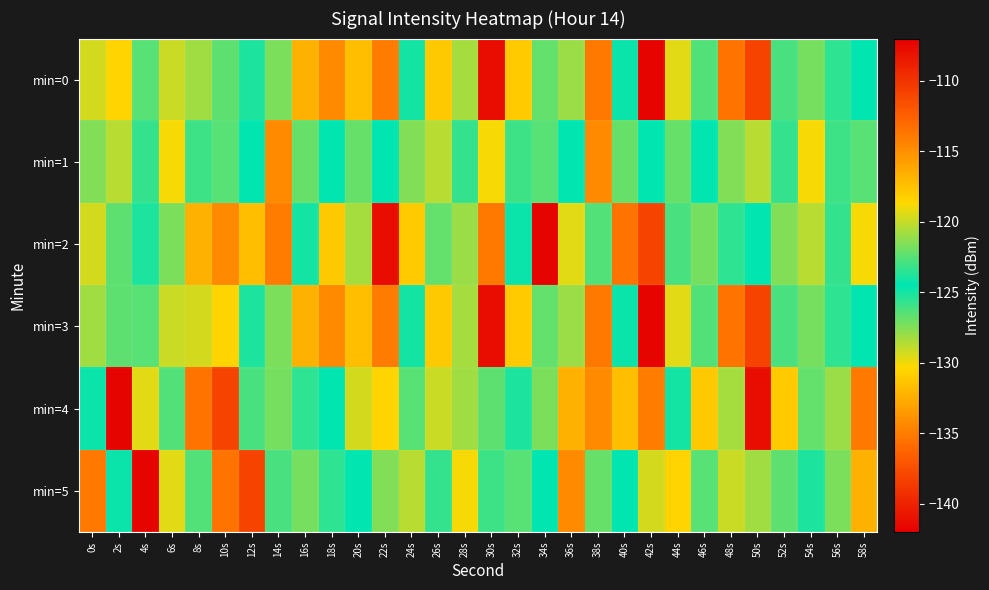

Which series has the largest range (max minus min)?

min=0